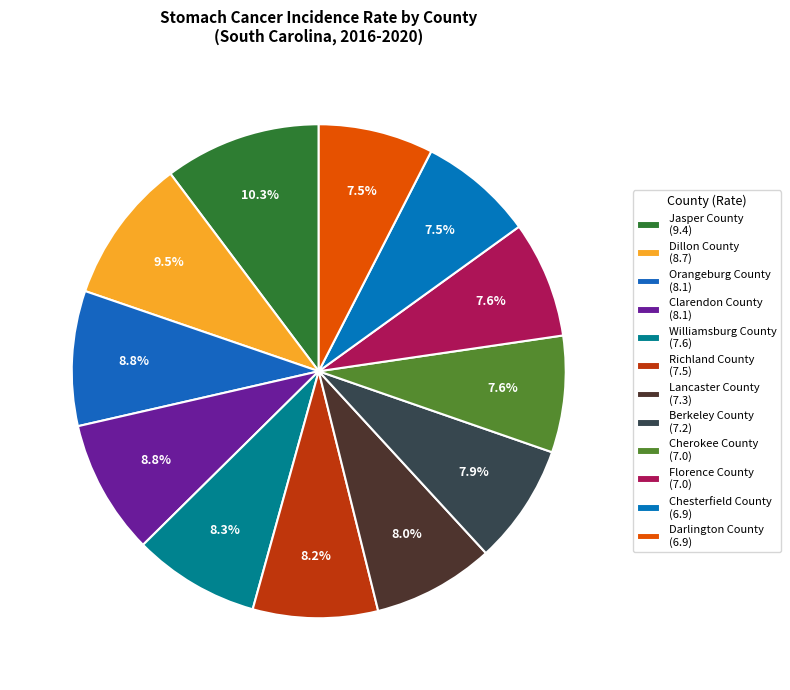

Is there any slice that represents more than half of the pie?

No